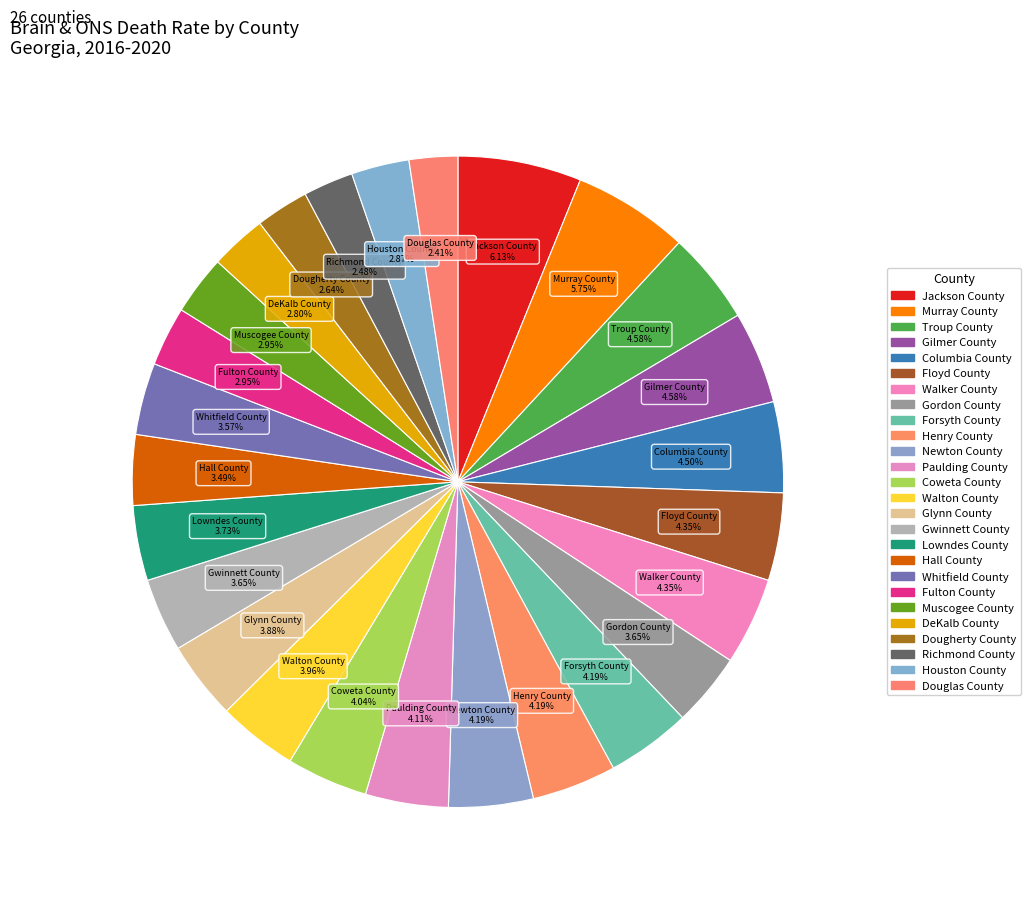

What percentage is the Columbia County slice, to the nearest percent?

5%